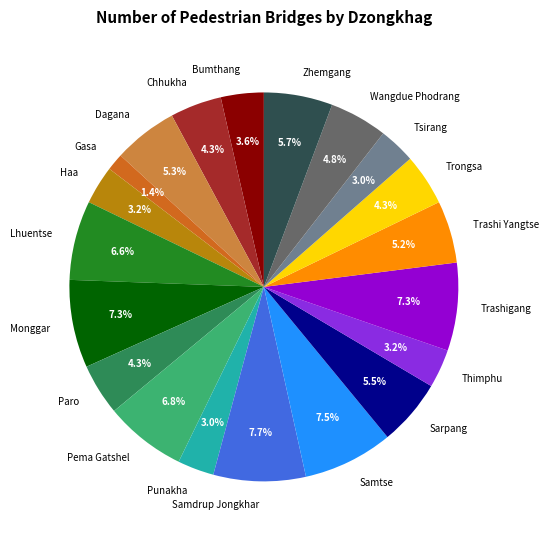

Is there any slice that represents more than half of the pie?

No